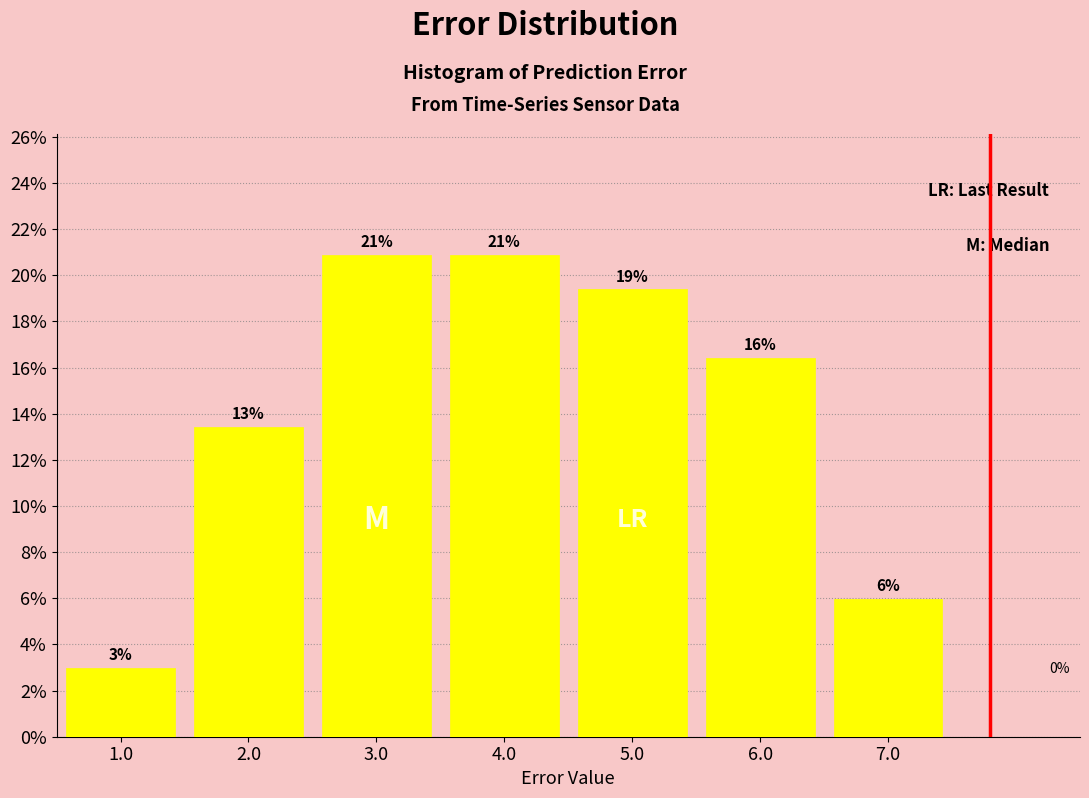

What is the label of the 5th bar from the left?

5.0